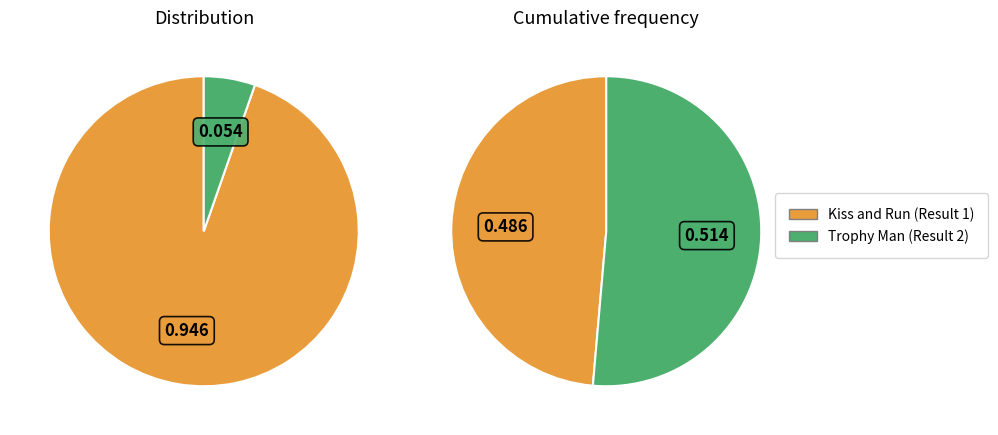

How many slices are in this pie chart?

2